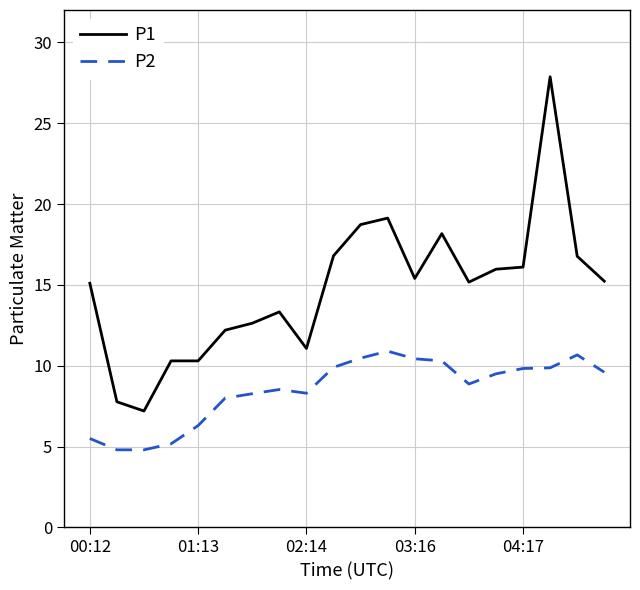

Which series has the largest total across all categories?

P1